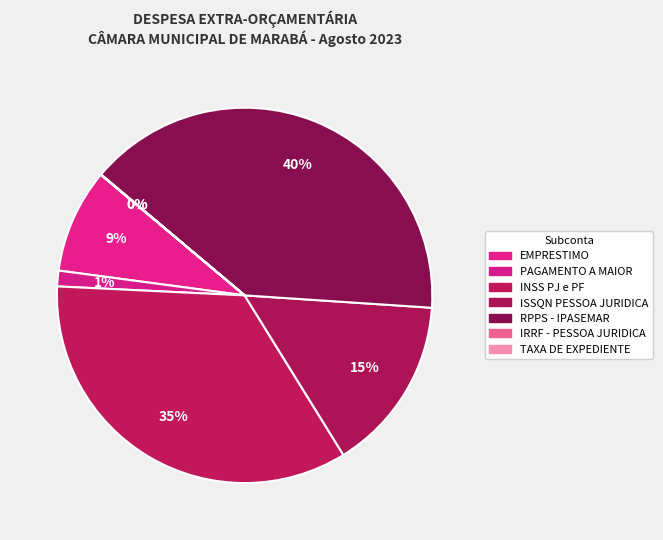

How many segments does this pie chart have?

7